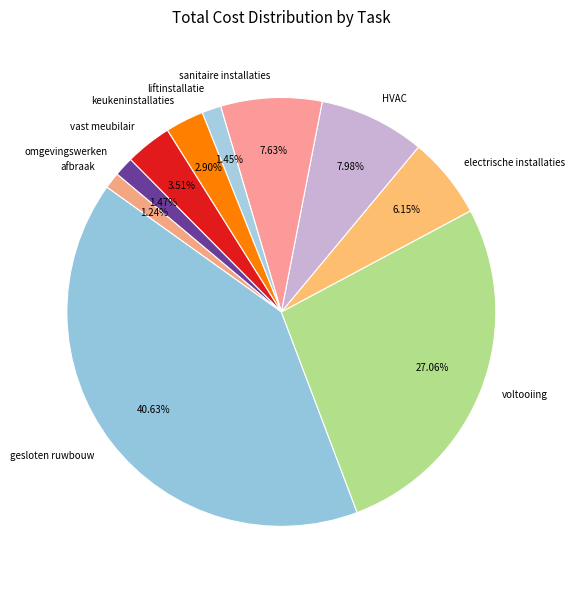

Which has a higher value, electrische installaties or vast meubilair?

electrische installaties